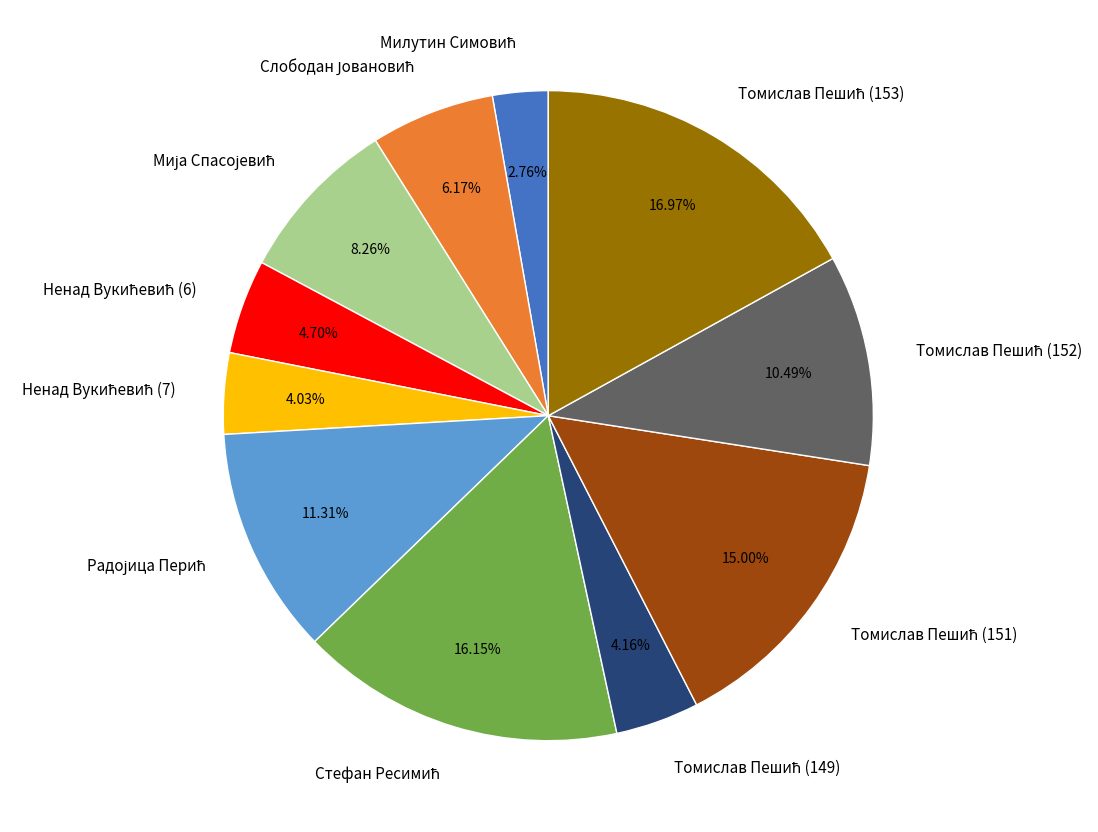

Is there a majority slice in this chart?

No